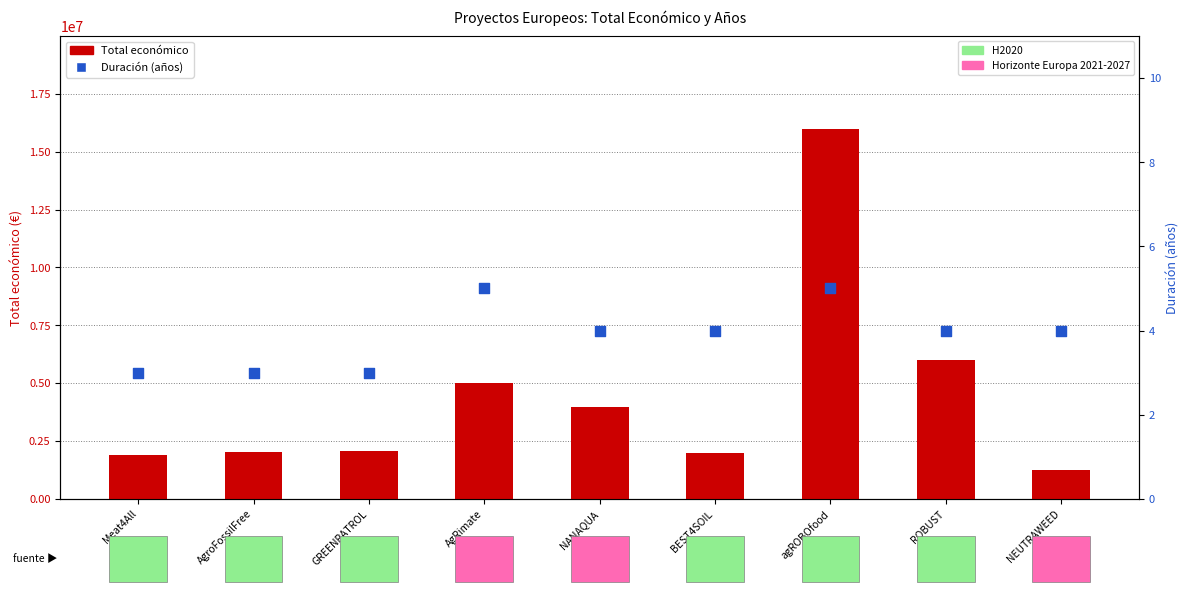

What are all the series names shown in the legend?

Total económico, Duración (años)